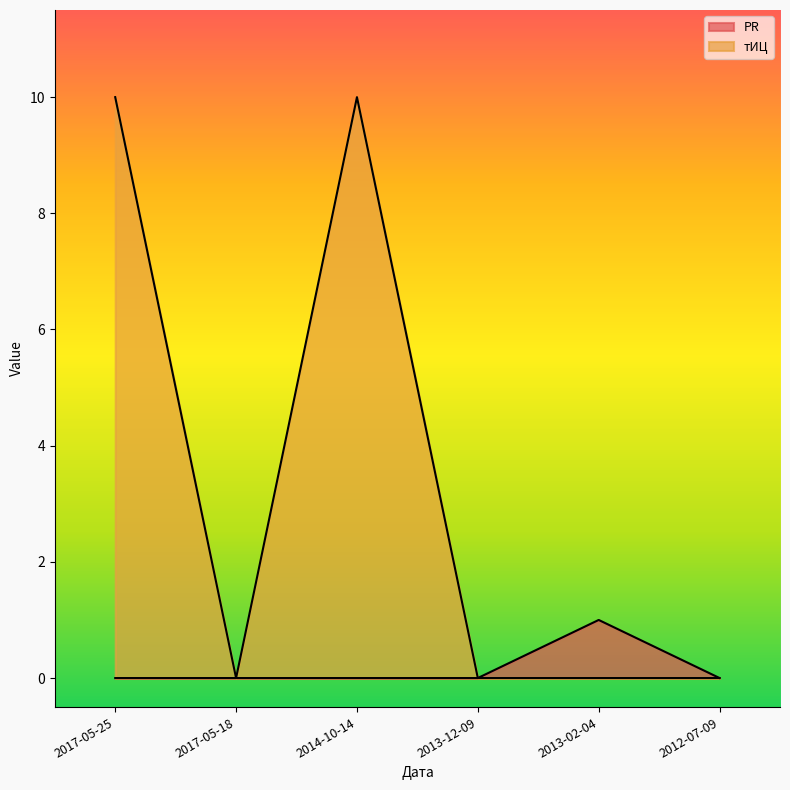

The value of PR at 2013-12-09 is 1. True or false?

False